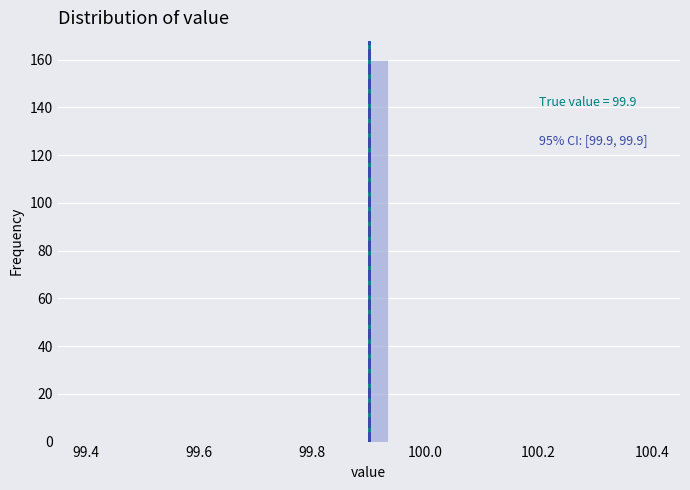

Read against the x-axis, roughly where is the centre of the tallest bar?

99.92